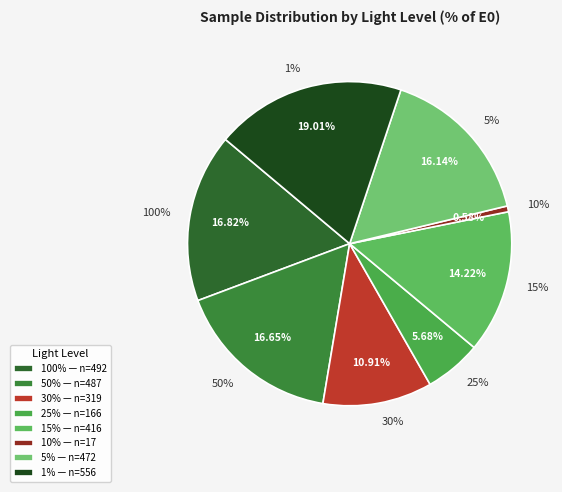

What portion of the pie excludes 50%?

83.4%